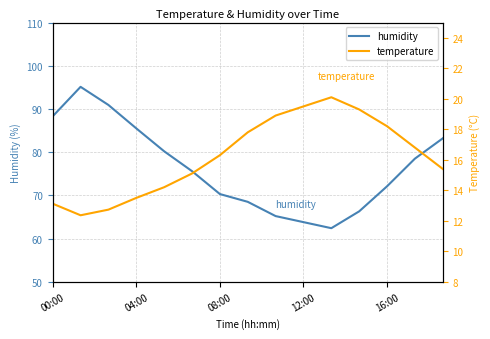

How many data points in temperature are less than 16?

7